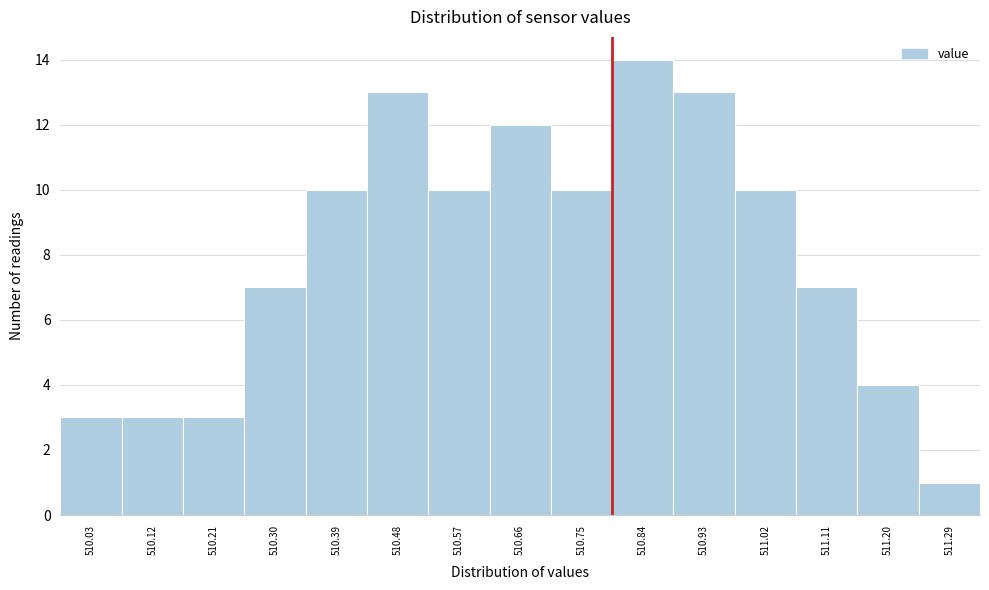

Reading left to right, extract all data points from this chart.

3	3	3	7	10	13	10	12	10	14	13	10	7	4	1